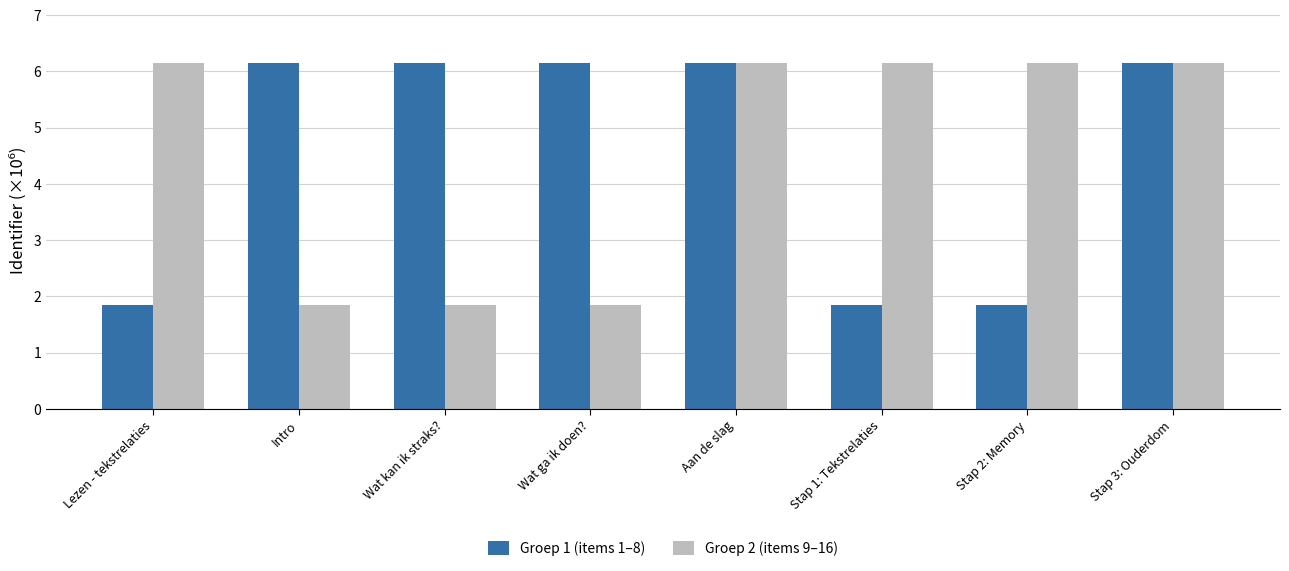

What is the total value across all series at Wat ga ik doen??

8.0